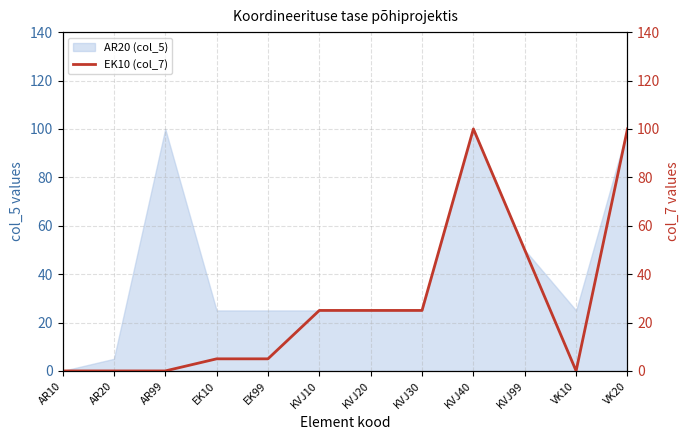

What is the change in value from AR10 to KVJ99?

+50